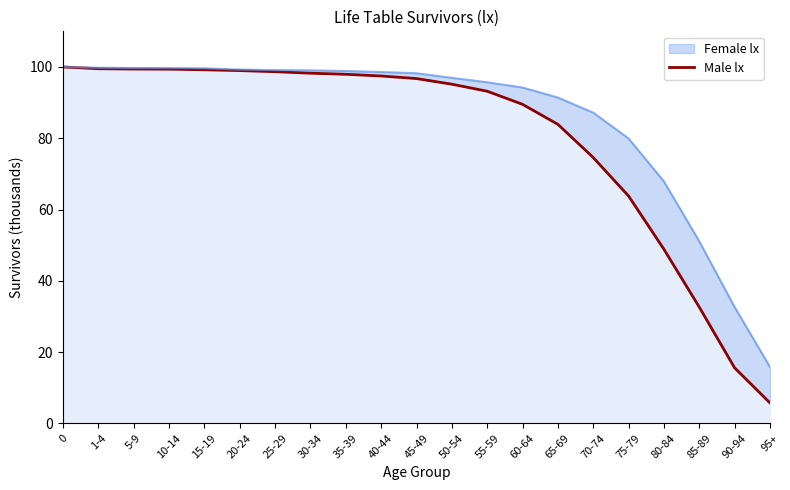

At which category does the chart reach its minimum across all series?

95+